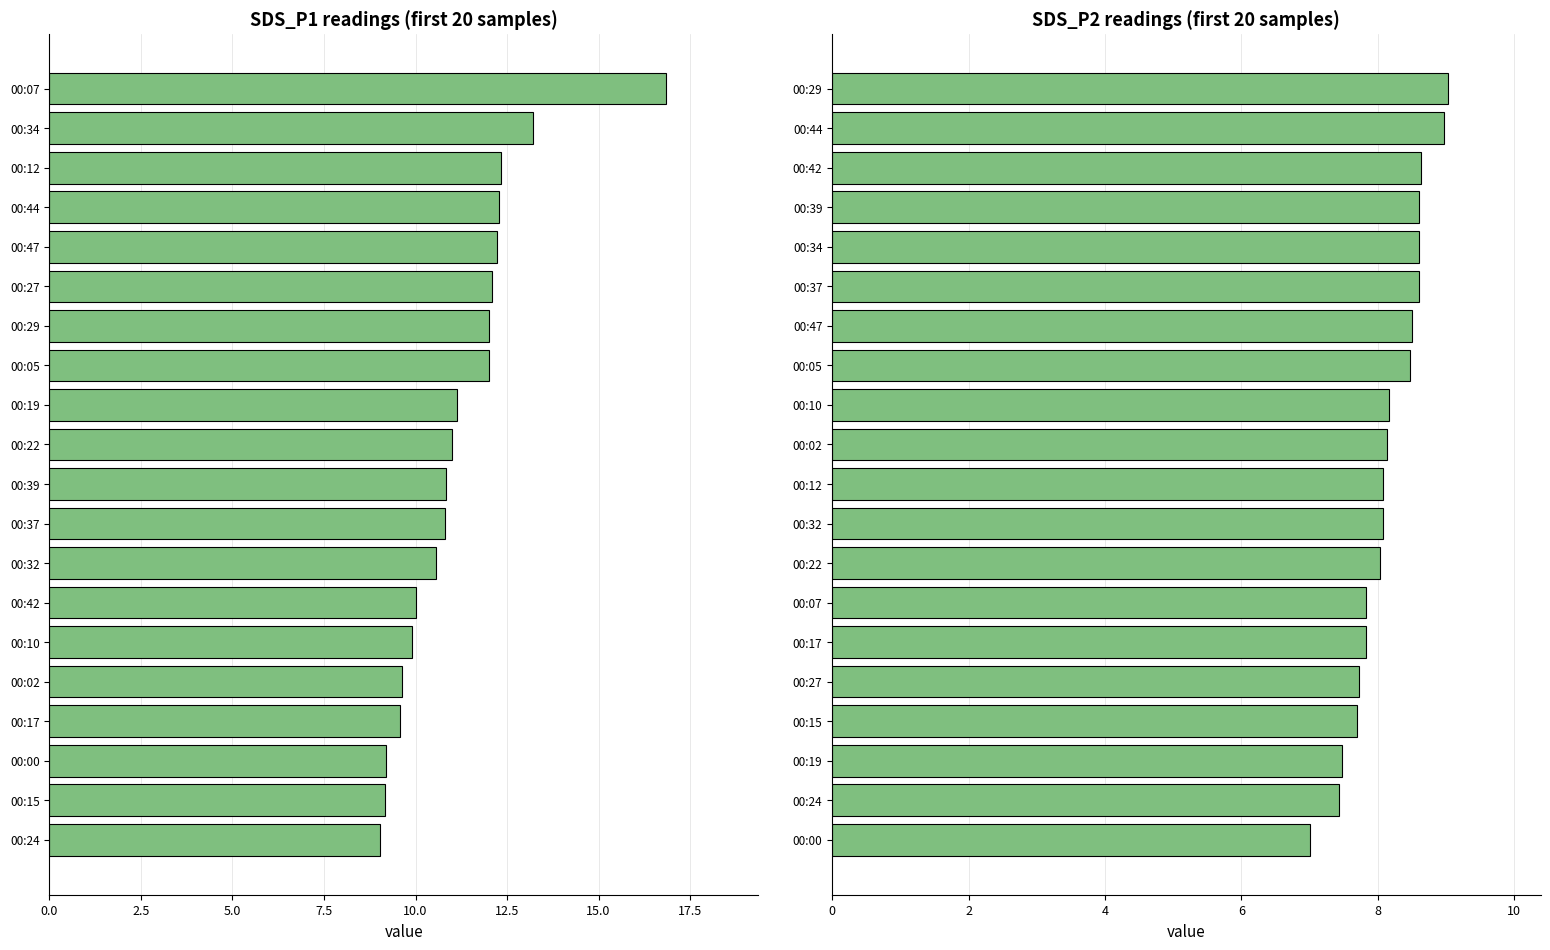

What is the value of the SDS_P1 bar at the 15th from the left?

9.9